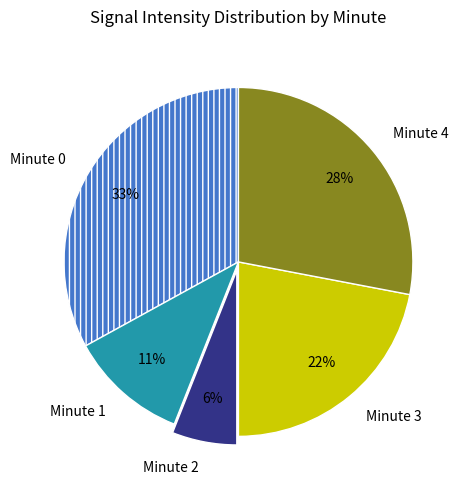

What is the ratio of the value at Minute 3 to the value at Minute 0?

0.7